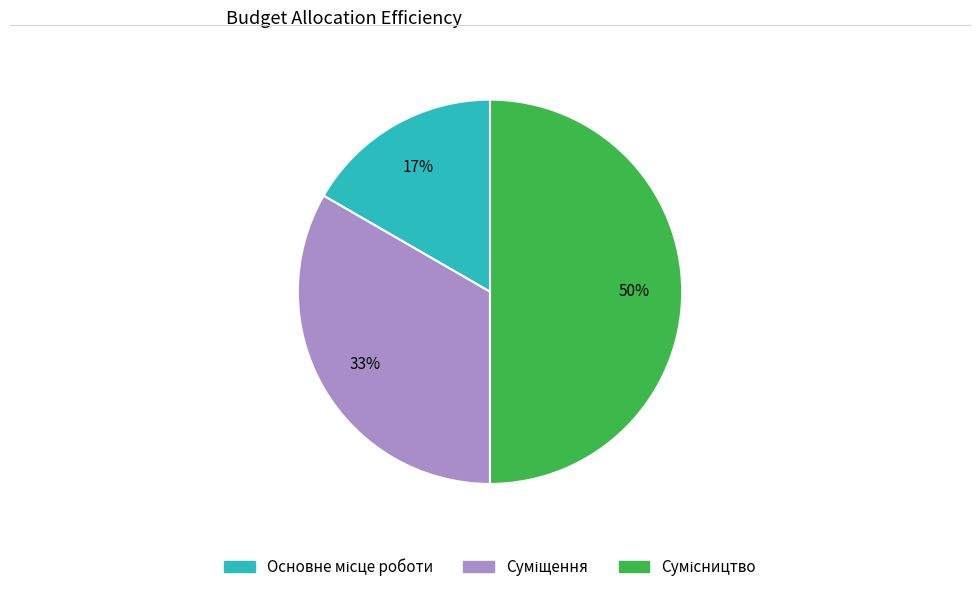

To the nearest percent, what is the average slice percentage?

33%